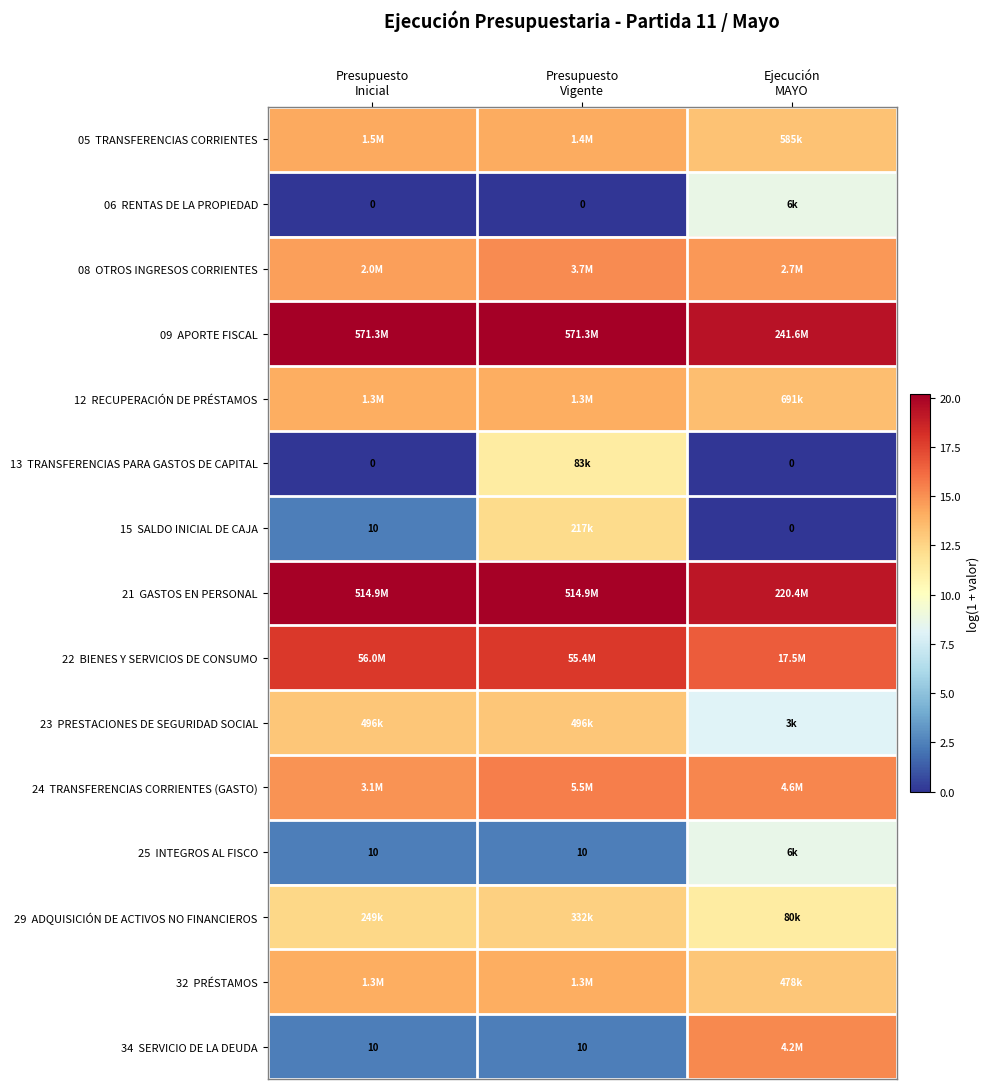

Which category has the highest value in the 34 SERVICIO DE LA DEUDA series?

Ejecución MAYO